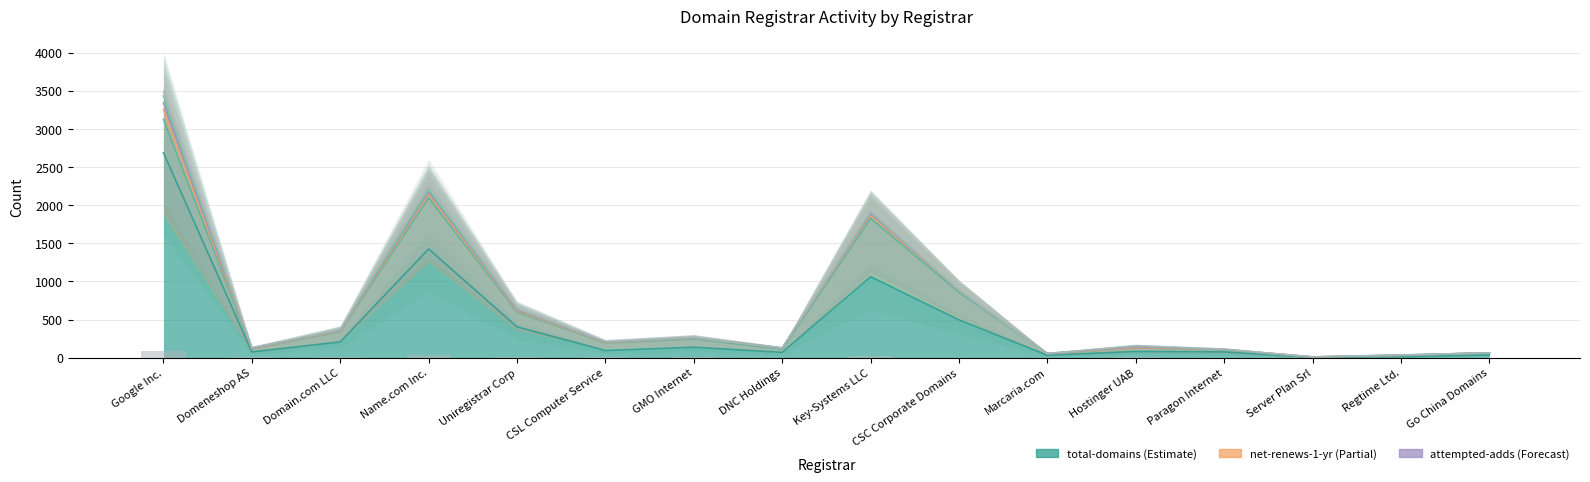

True or false: deleted-domains-nograce has a value of -40 at Marcaria.com.

False